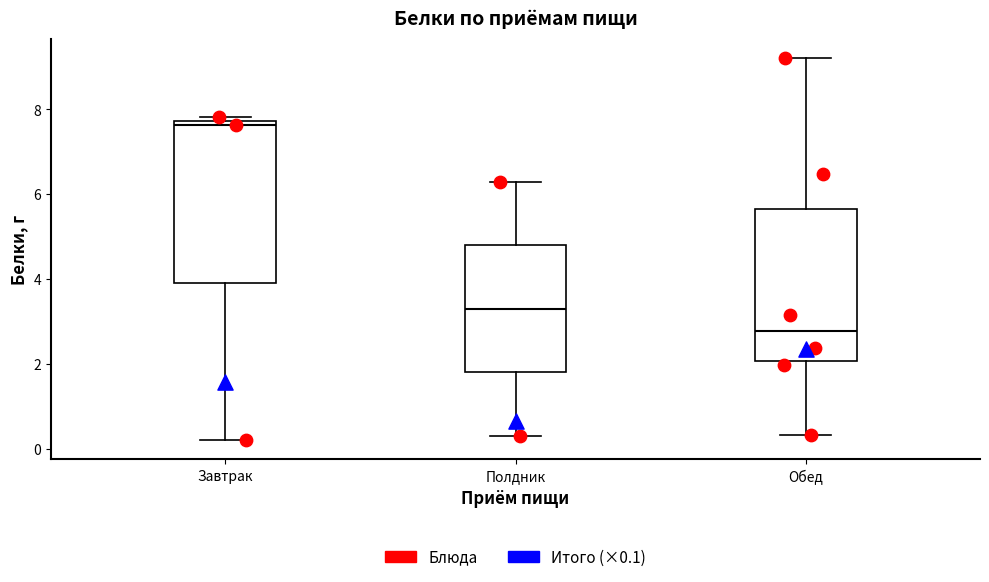

Which box is the tallest, from its lower edge to its upper edge?

Завтрак